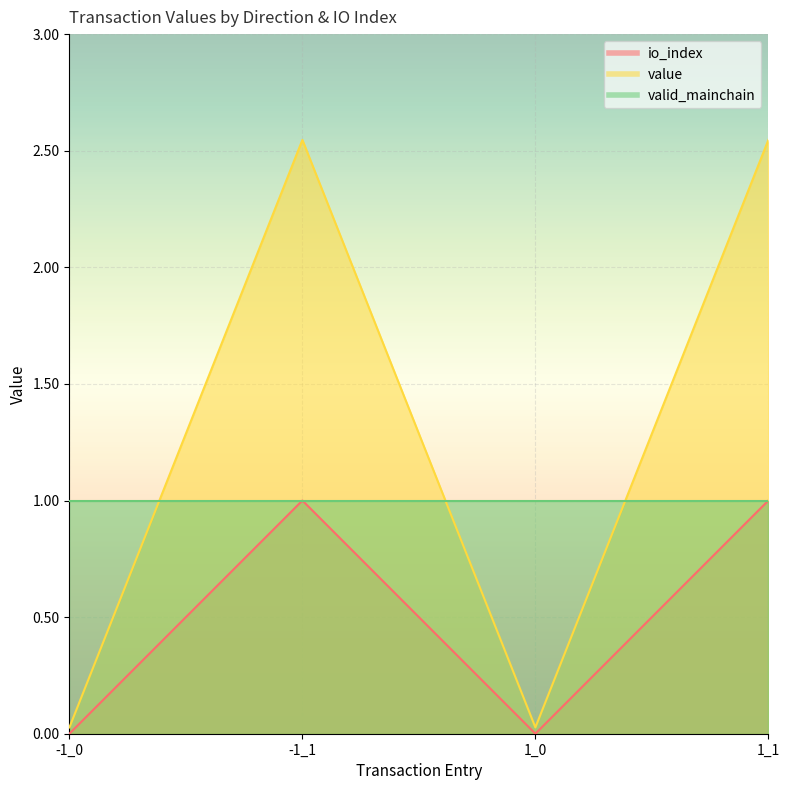

At which category is the sum across all series the highest?

-1_1